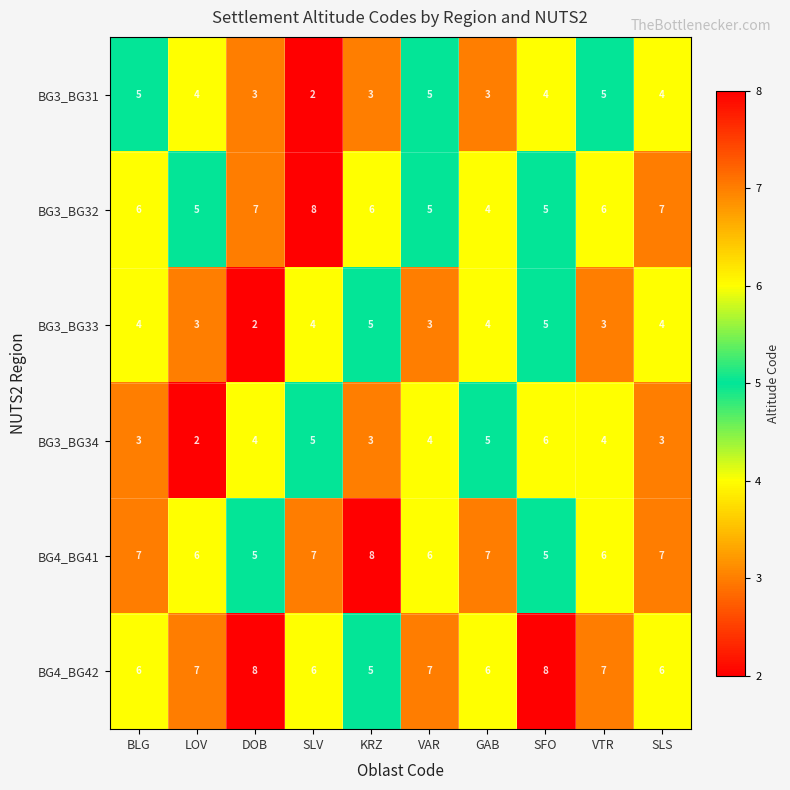

What is the maximum value shown in the chart?

8